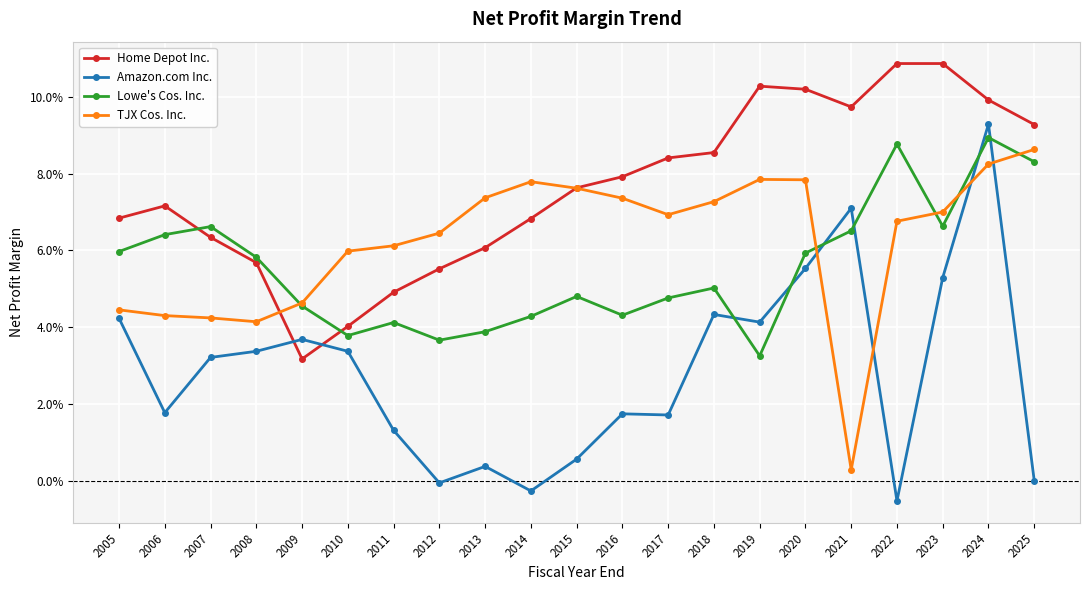

Is this an area chart (filled region under the line)?

No